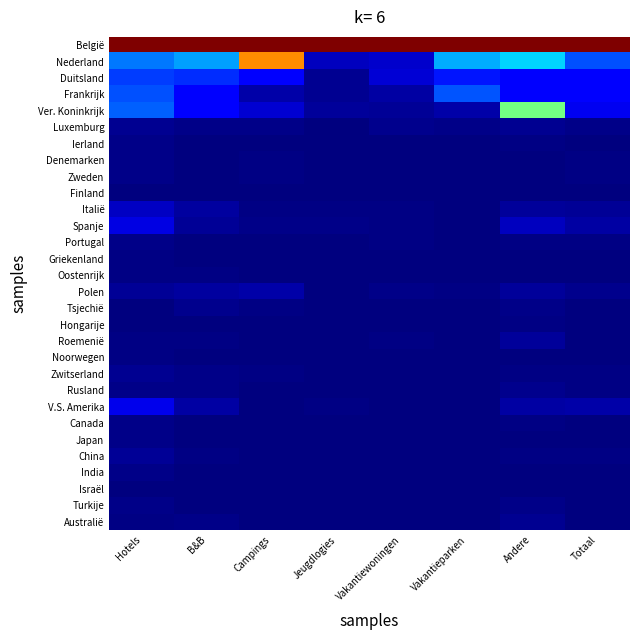

Which series has the largest total across all categories?

België